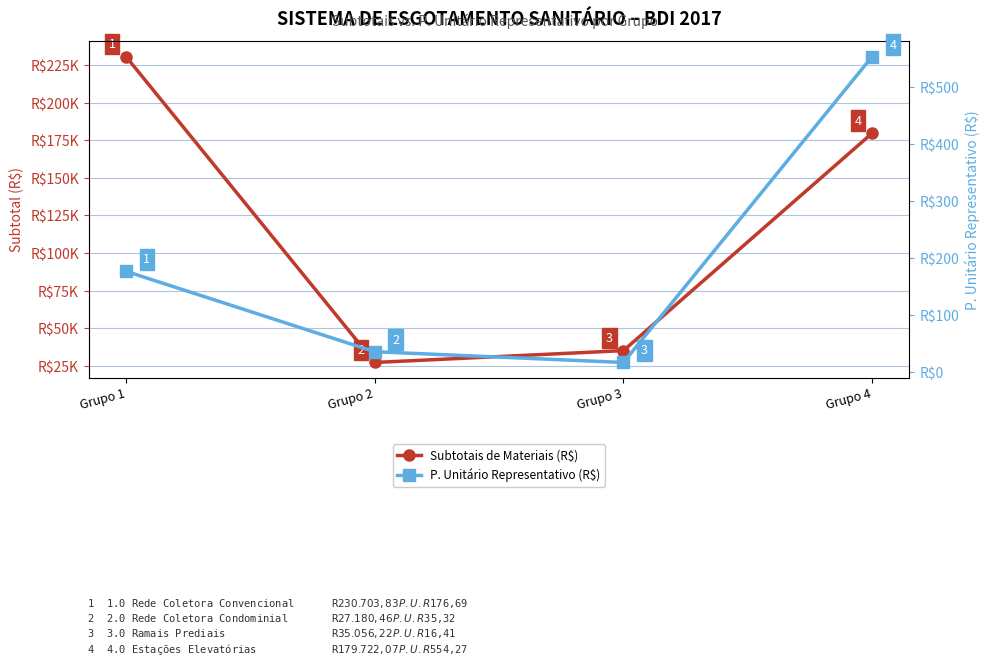

True or false: P. Unitário Representativo (R$) and Subtotais de Materiais (R$) cross at least once.

False